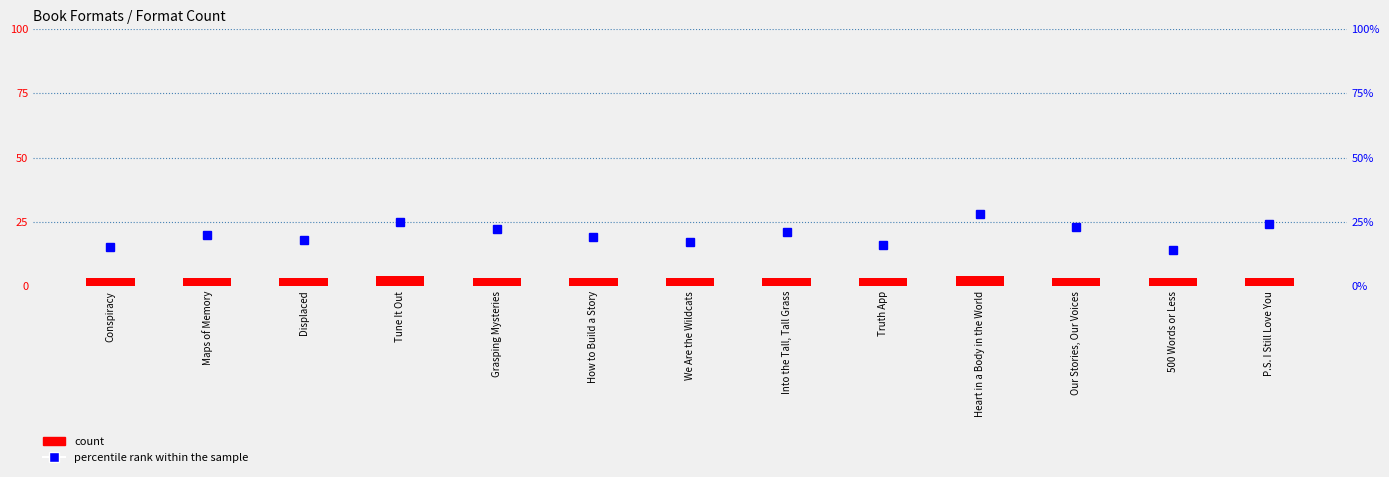

Rank the categories by value from highest to lowest.

Tune It Out, Heart in a Body in the World, Conspiracy, Maps of Memory, Displaced, Grasping Mysteries, How to Build a Story, We Are the Wildcats, Into the Tall, Tall Grass, Truth App, Our Stories, Our Voices, 500 Words or Less, P.S. I Still Love You